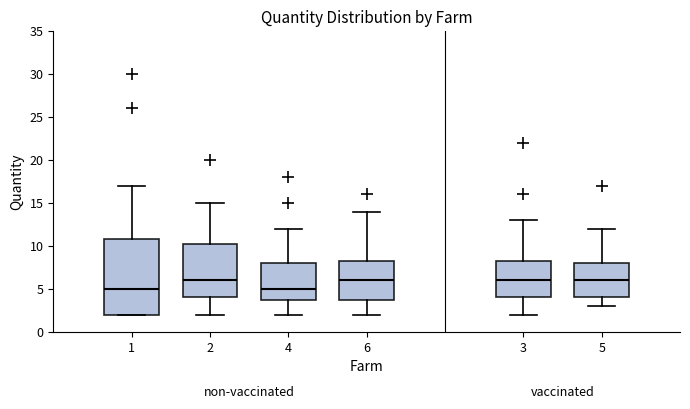

Where is the upper edge of the box at x = 6 on the y-axis? The values are not printed on the chart, so give them approximately, as read against the axis.

8.5